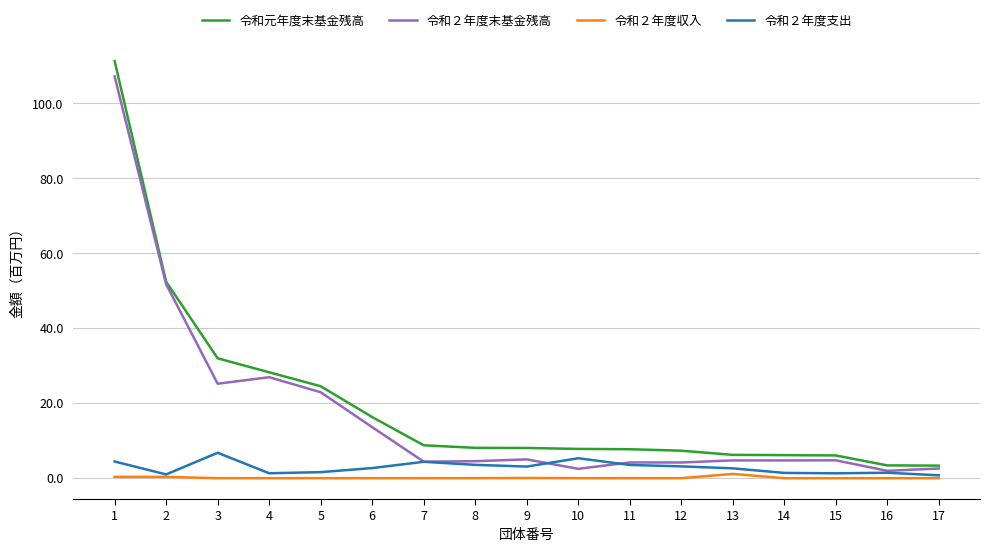

What is the average value of the 令和元年度末基金残高 series?

19.9